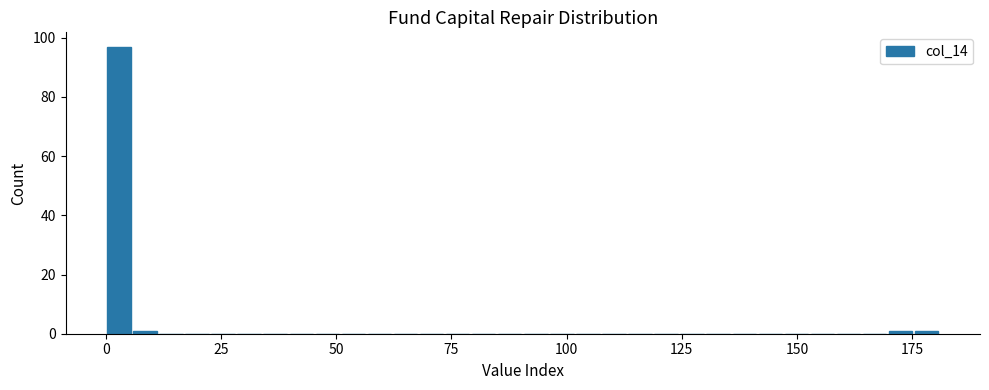

Around what value on the x-axis is the tallest bar? Give the approximate position of its centre, as read against the axis.

5